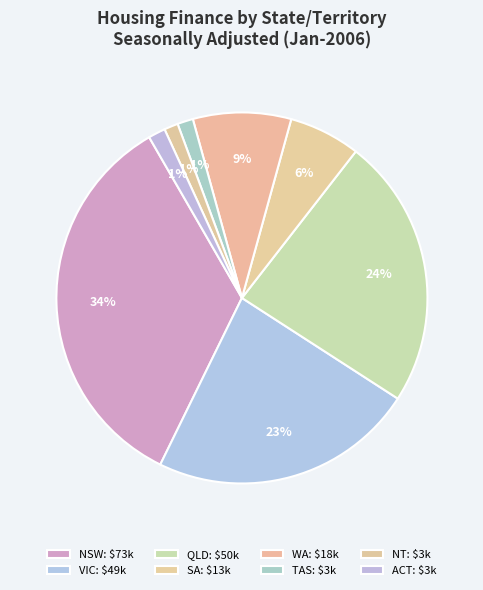

Is there a majority slice in this chart?

No